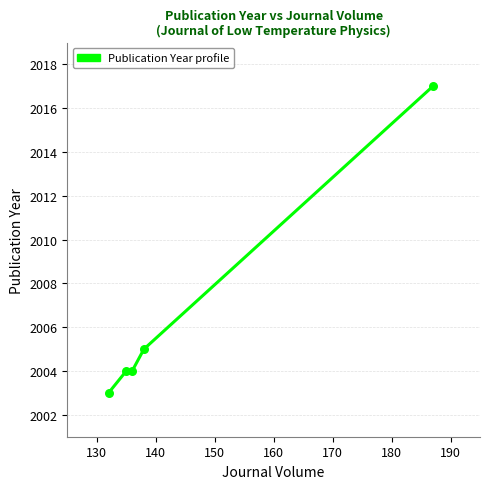

True or false: there are more than 2 points higher than both neighbors.

False